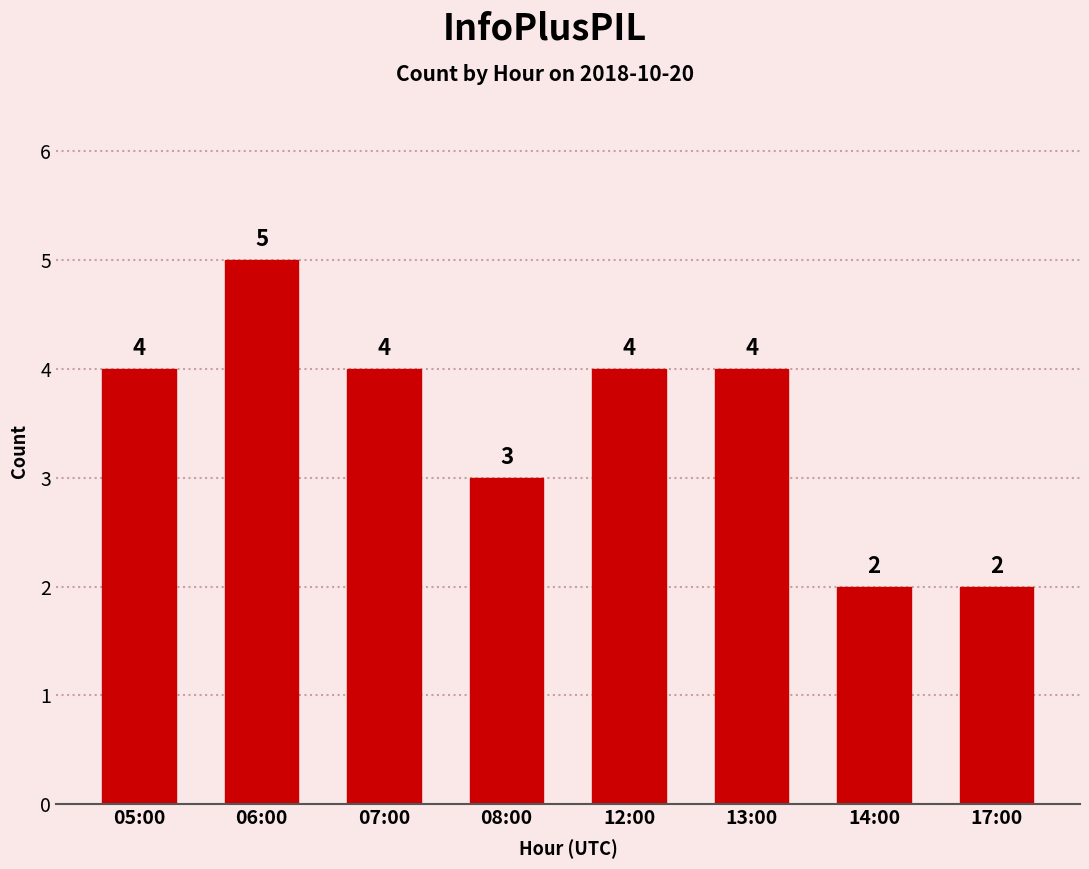

What is the difference between the maximum and minimum values?

3